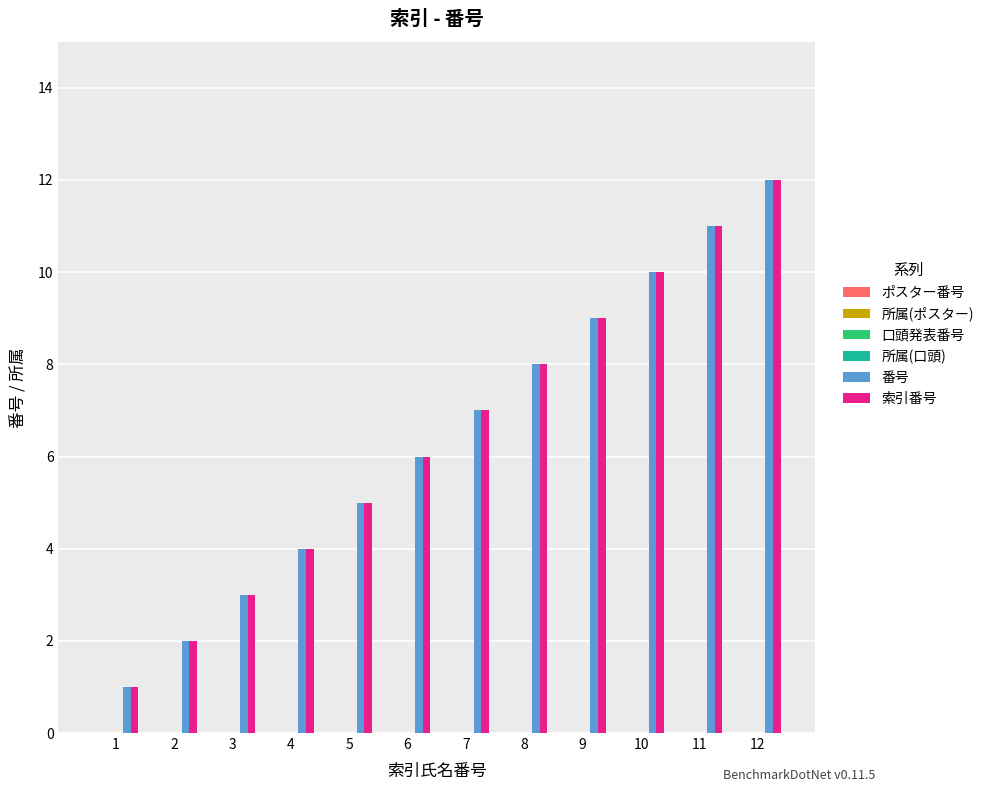

What is the difference between the maximum and minimum values in the 索引番号 series?

11